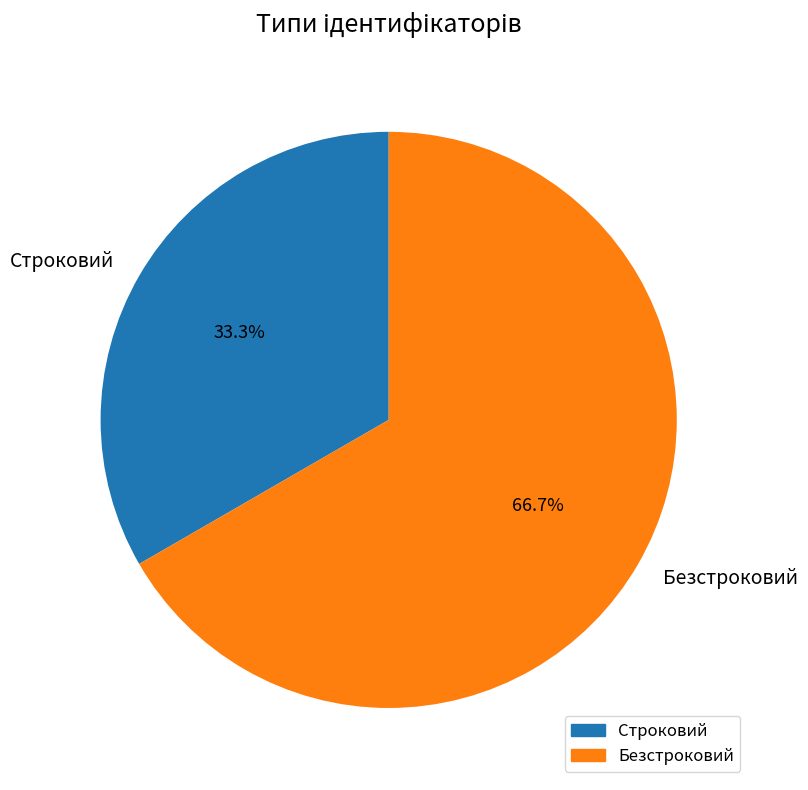

The Безстроковий slice represents 67% of the pie. True or false?

True